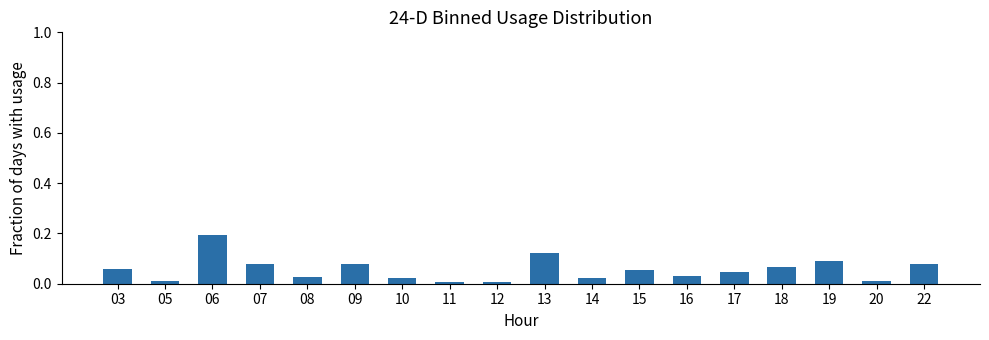

The value at 13 is 0.2. True or false?

False